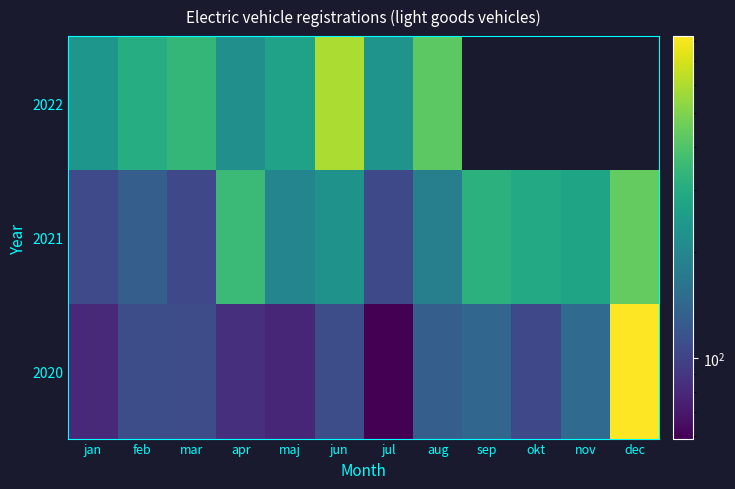

What is the sum of the 2021 values at dec and mar?

543.0